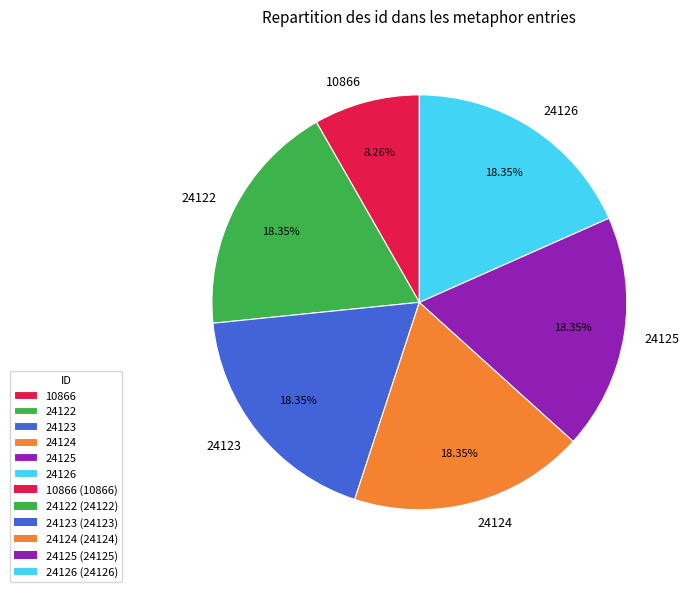

What portion of the pie excludes 24123?

81.7%